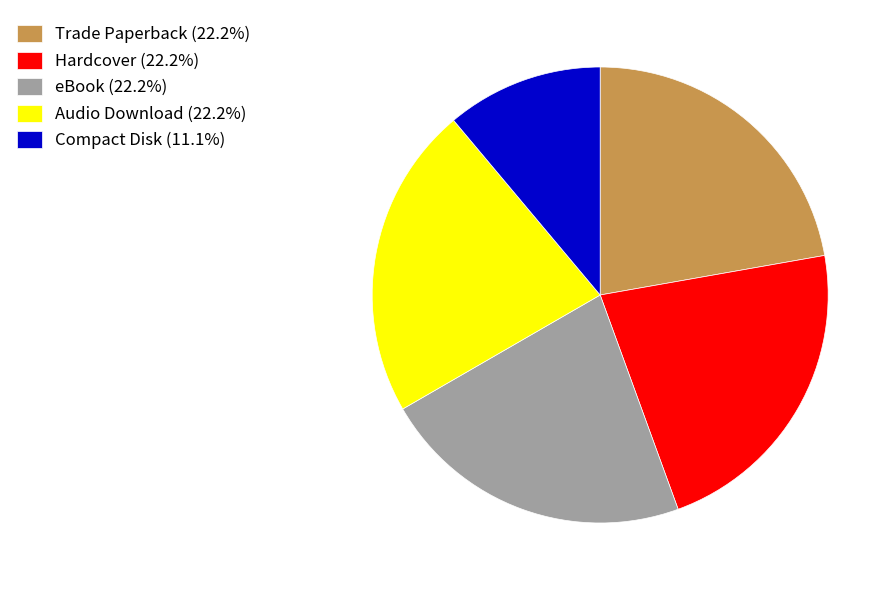

Count the number of slices in the pie.

5